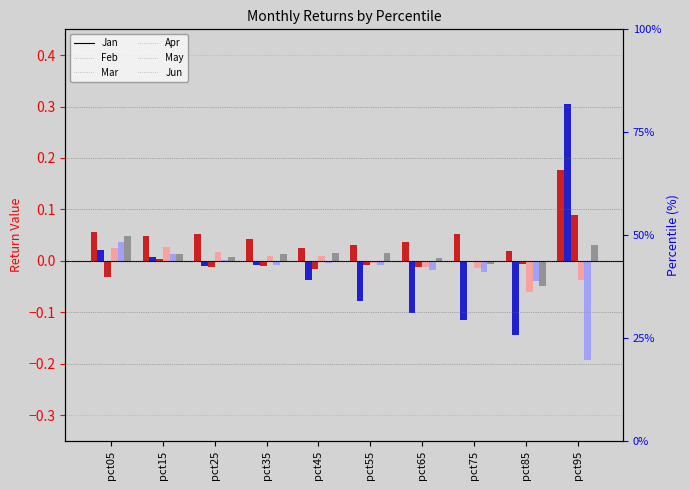

What is the difference between the maximum and minimum values in the Apr series?

0.1